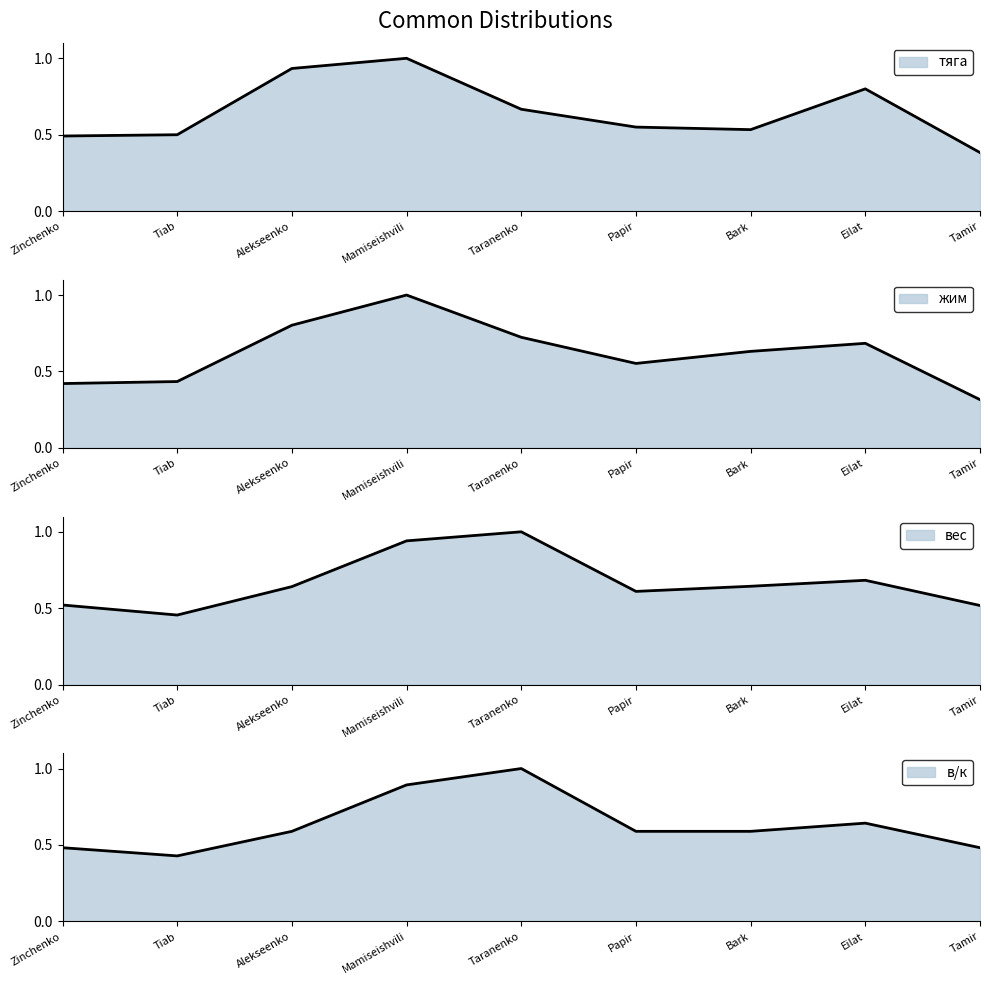

What is the value of the вес point at the 5th from the left?

1.0